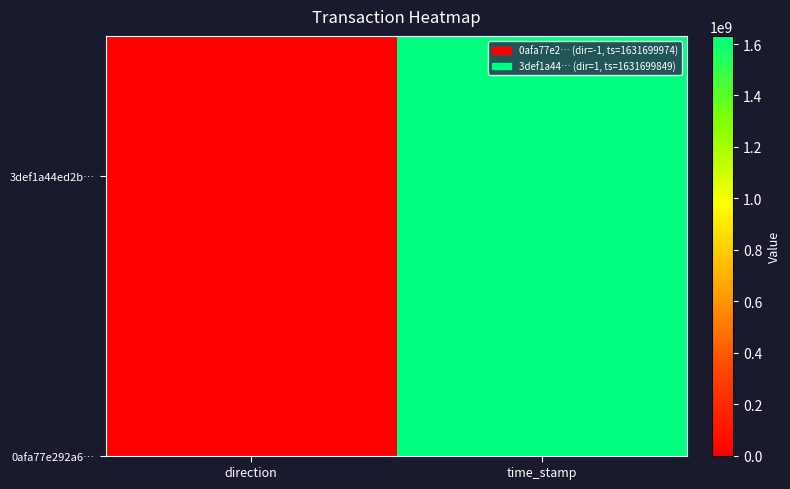

How many values are between 1 and 1631699849?

2